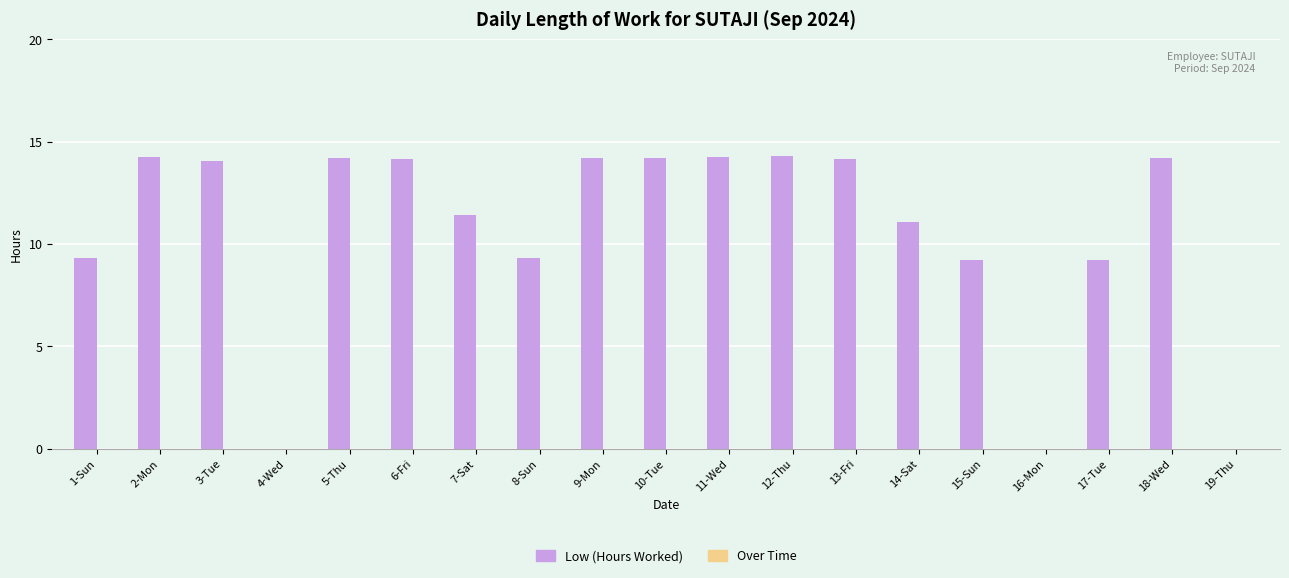

What is the sum of all values?

201.6